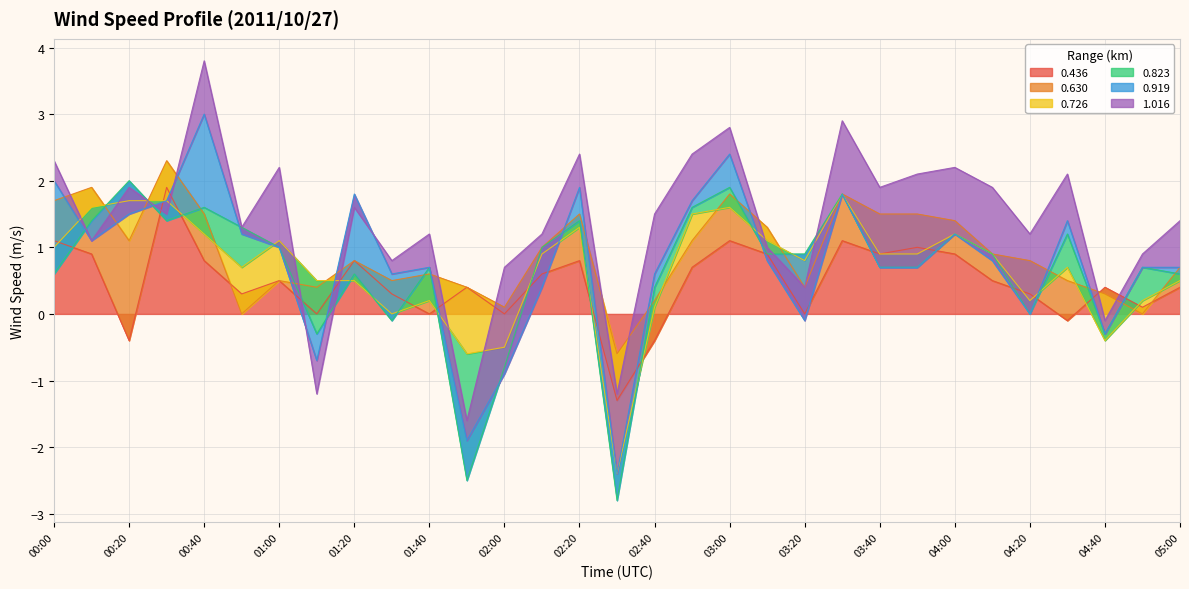

Reading right to left, extract all data points from this chart.

0.436: 05:00=0.4	04:50=0.1	04:40=0.4	04:30=-0.1	04:20=0.3	04:10=0.5	04:00=0.9	03:50=1.0	03:40=0.9	03:30=1.1	03:20=-0.0	03:10=0.9	03:00=1.1	02:50=0.7	02:40=-0.4	02:30=-1.3	02:20=0.8	02:10=0.6	02:00=-0.0	01:50=0.4	01:40=-0.0	01:30=0.3	01:20=0.8	01:10=-0.0	01:00=0.5	00:50=0.3	00:40=0.8	00:30=1.9	00:20=-0.4	00:10=0.9	00:00=1.1
0.630: 05:00=0.3	04:50=-0.1	04:40=-0.1	04:30=0.6	04:20=0.5	04:10=0.4	04:00=0.5	03:50=0.5	03:40=0.6	03:30=0.7	03:20=0.4	03:10=0.4	03:00=0.7	02:50=0.4	02:40=0.6	02:30=0.7	02:20=0.7	02:10=0.4	02:00=0.1	01:50=-0.0	01:40=0.6	01:30=0.2	01:20=-0.0	01:10=0.4	01:00=-0.0	00:50=-0.3	00:40=0.7	00:30=0.4	00:20=1.5	00:10=1.0	00:00=0.6
0.726: 05:00=-0.2	04:50=0.2	04:40=-0.7	04:30=0.2	04:20=-0.6	04:10=-0.0	04:00=-0.2	03:50=-0.6	03:40=-0.6	03:30=-0.0	03:20=0.4	03:10=-0.2	03:00=-0.2	02:50=0.4	02:40=-0.1	02:30=-1.8	02:20=-0.2	02:10=-0.1	02:00=-0.6	01:50=-1.0	01:40=-0.4	01:30=-0.5	01:20=-0.3	01:10=0.1	01:00=0.6	00:50=0.7	00:40=-0.3	00:30=-0.6	00:20=0.6	00:10=-0.3	00:00=-0.7
0.823: 05:00=0.1	04:50=0.5	04:40=0.1	04:30=0.5	04:20=-0.2	04:10=0.0	04:00=-0.0	03:50=-0.2	03:40=-0.2	03:30=-0.0	03:20=0.1	03:10=-0.2	03:00=0.3	02:50=0.1	02:40=0.3	02:30=-0.4	02:20=0.1	02:10=0.1	02:00=-0.3	01:50=-1.9	01:40=0.5	01:30=-0.1	01:20=0.1	01:10=-0.8	01:00=-0.1	00:50=0.6	00:40=0.4	00:30=-0.3	00:20=0.3	00:10=-0.2	00:00=-0.4
0.919: 05:00=0.1	04:50=-0.0	04:40=-0.0	04:30=0.2	04:20=-0.0	04:10=-0.1	04:00=0.0	03:50=-0.0	03:40=0.0	03:30=0.0	03:20=-1.0	03:10=-0.1	03:00=0.5	02:50=0.1	02:40=0.2	02:30=0.4	02:20=0.5	02:10=-0.6	02:00=-0.1	01:50=0.6	01:40=-0.0	01:30=0.7	01:20=1.2	01:10=-0.4	01:00=0.0	00:50=-0.1	00:40=1.4	00:30=0.3	00:20=-0.5	00:10=-0.3	00:00=1.4
1.016: 05:00=0.7	04:50=0.2	04:40=0.2	04:30=0.7	04:20=1.2	04:10=1.1	04:00=1.0	03:50=1.4	03:40=1.2	03:30=1.1	03:20=0.5	03:10=0.2	03:00=0.4	02:50=0.7	02:40=0.9	02:30=1.2	02:20=0.5	02:10=0.8	02:00=1.6	01:50=0.3	01:40=0.5	01:30=0.2	01:20=-0.2	01:10=-0.5	01:00=1.2	00:50=0.1	00:40=0.8	00:30=-0.2	00:20=0.4	00:10=-0.0	00:00=0.3